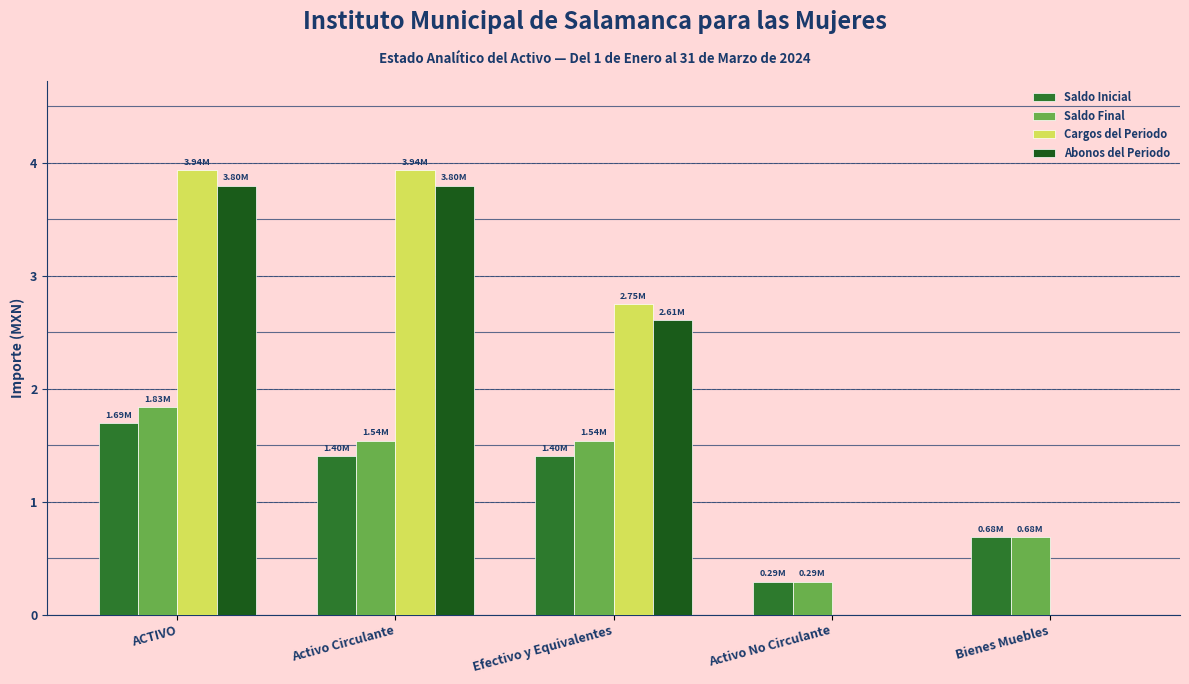

What is the maximum value shown in the chart?

3.9